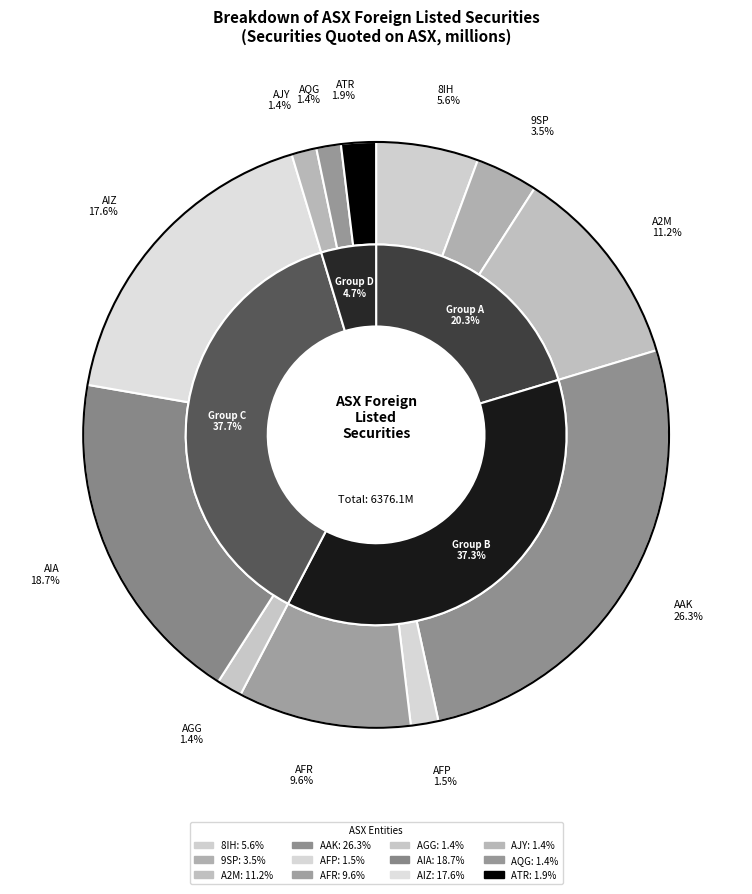

Which has a higher value, AIZ or ATR?

AIZ